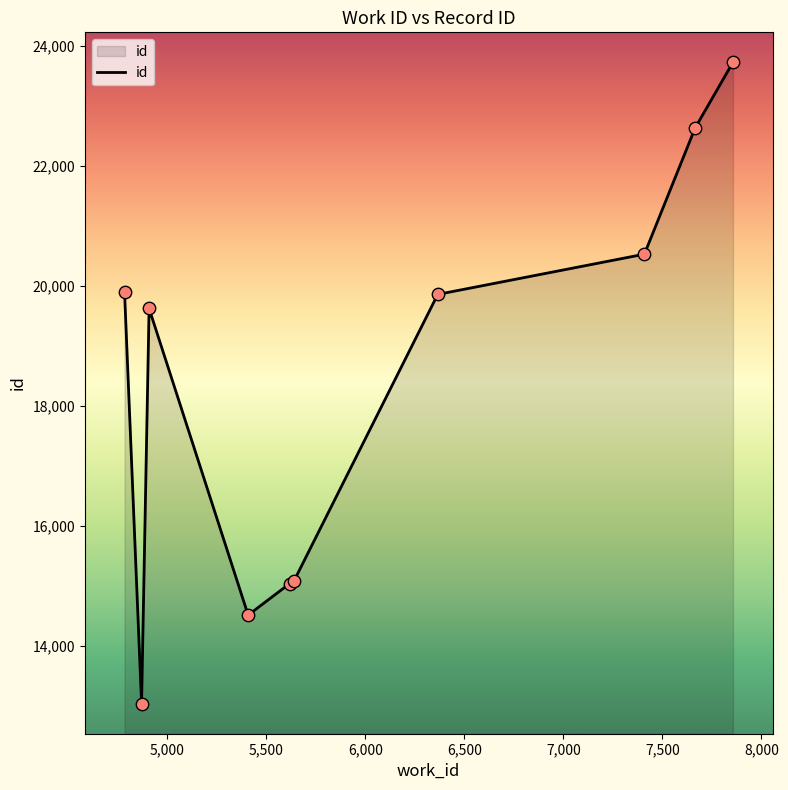

What is the difference between the maximum and minimum values?

10701